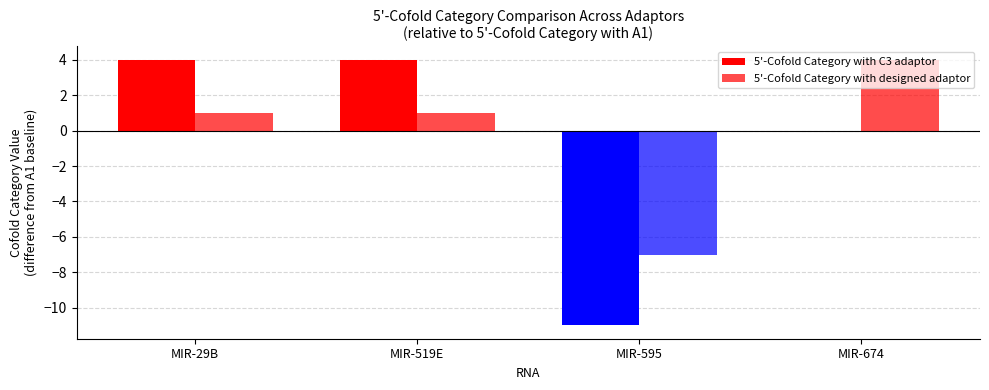

Does the chart contain stacked bars?

No